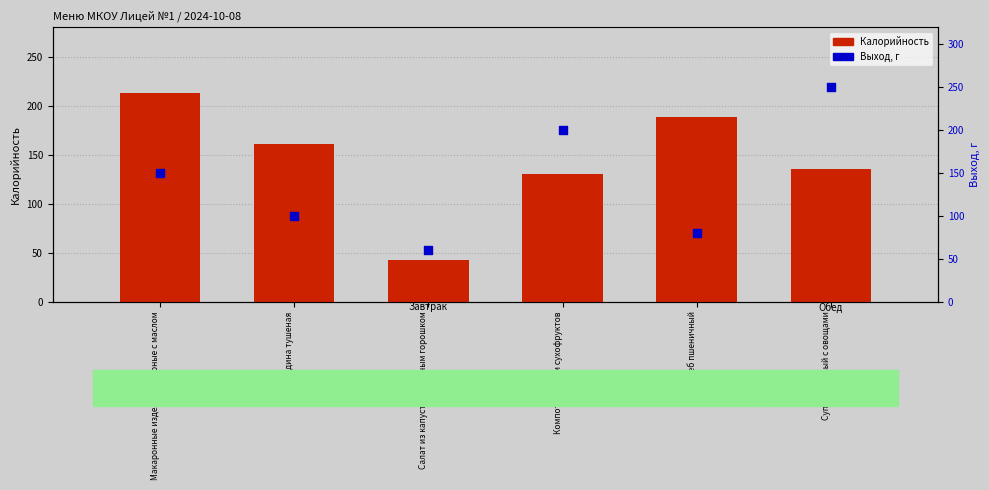

Is the value of Калорийность at Компот из смеси сухофруктов greater than the value of Выход, г at Макаронные изделия отварные с маслом?

No